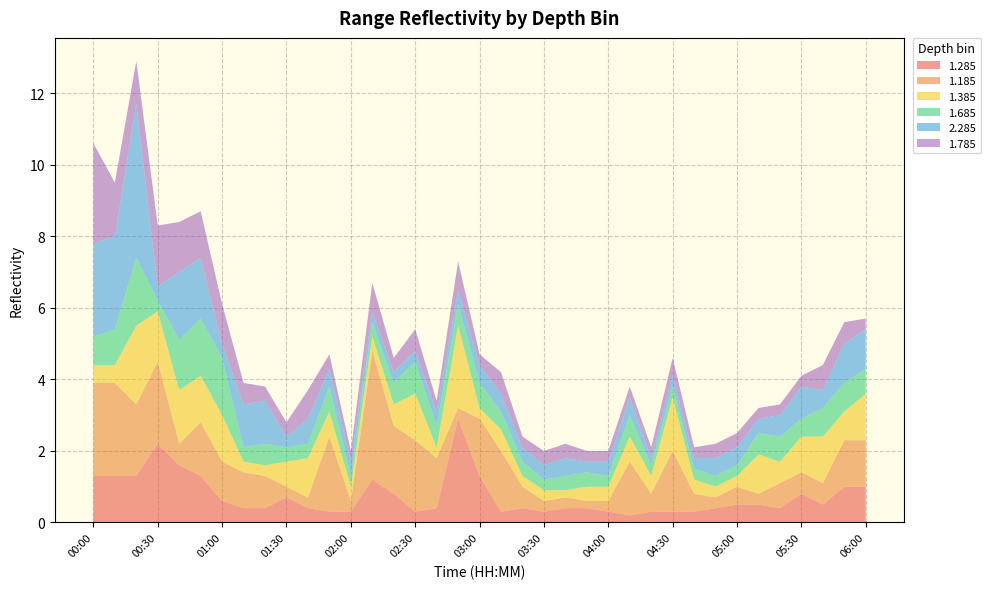

The 1.285 series shows 0.4 at 00:00. True or false?

False